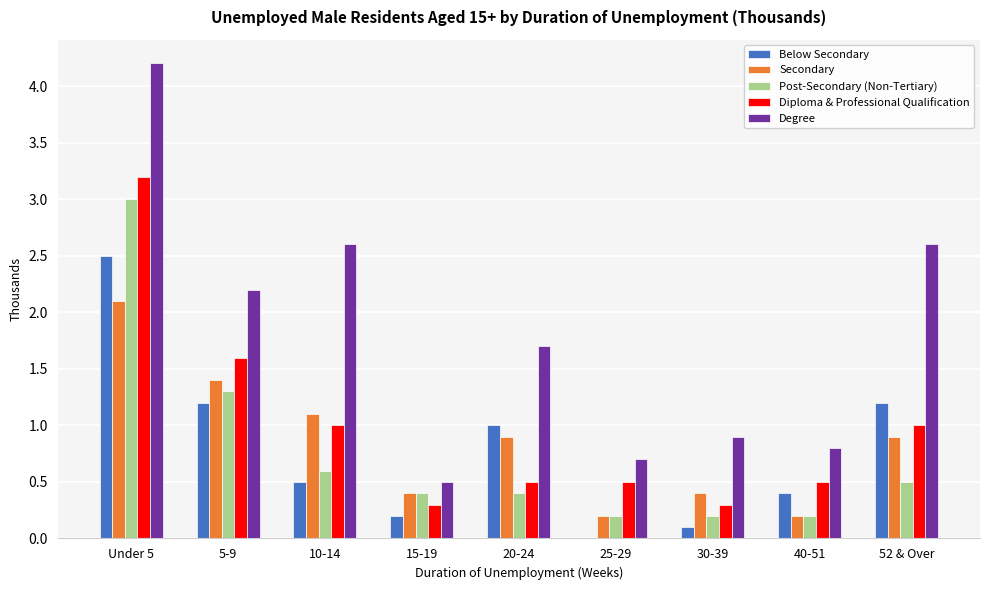

Reading left to right, what are all the values shown in this chart?

Below Secondary: 2.5	1.2	0.5	0.2	1.0	0.0	0.1	0.4	1.2
Secondary: 2.1	1.4	1.1	0.4	0.9	0.2	0.4	0.2	0.9
Post-Secondary (Non-Tertiary): 3.0	1.3	0.6	0.4	0.4	0.2	0.2	0.2	0.5
Diploma & Professional Qualification: 3.2	1.6	1.0	0.3	0.5	0.5	0.3	0.5	1.0
Degree: 4.2	2.2	2.6	0.5	1.7	0.7	0.9	0.8	2.6